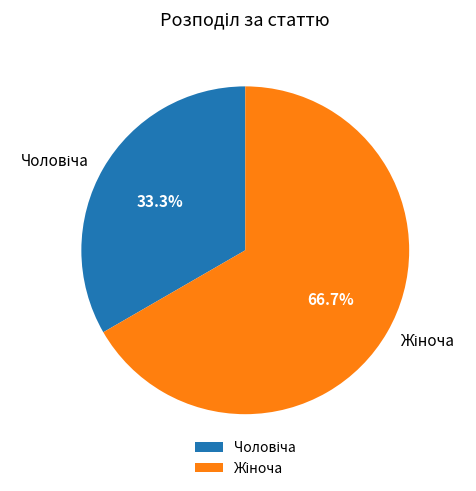

Is there any slice that represents more than half of the pie?

Yes